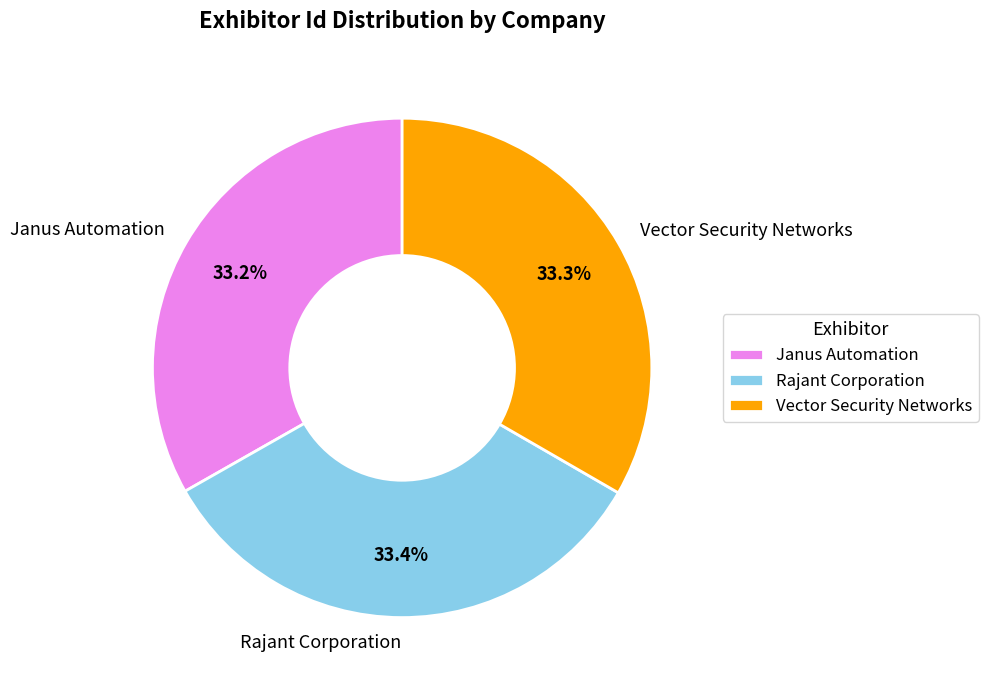

Does any single category account for the majority?

No